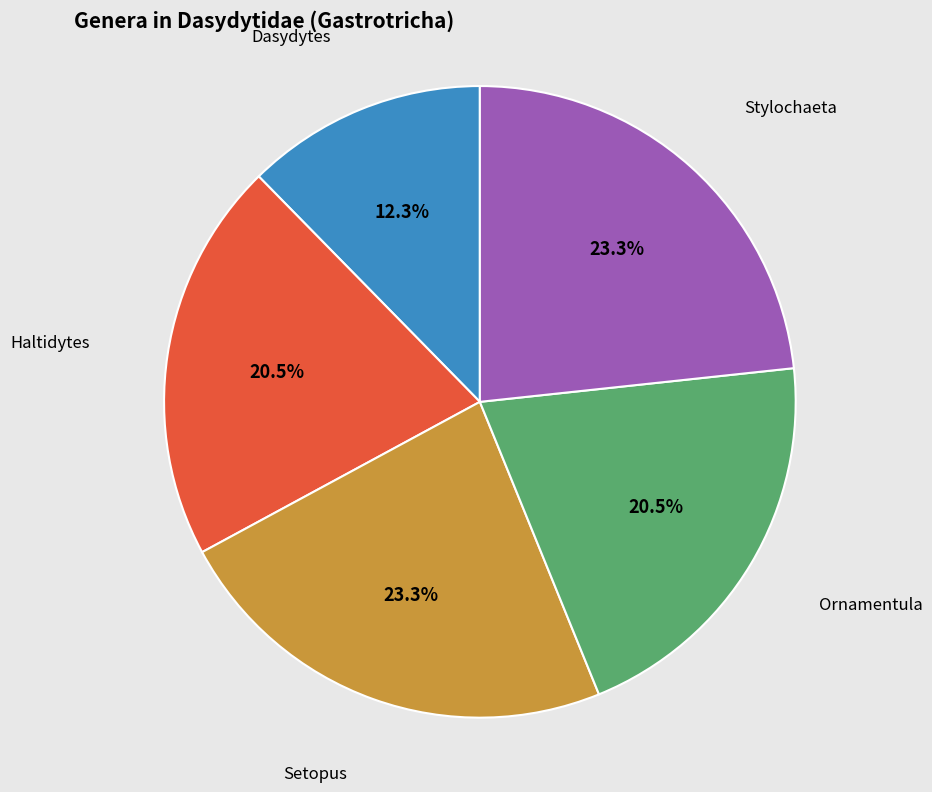

Is there a majority slice in this chart?

No